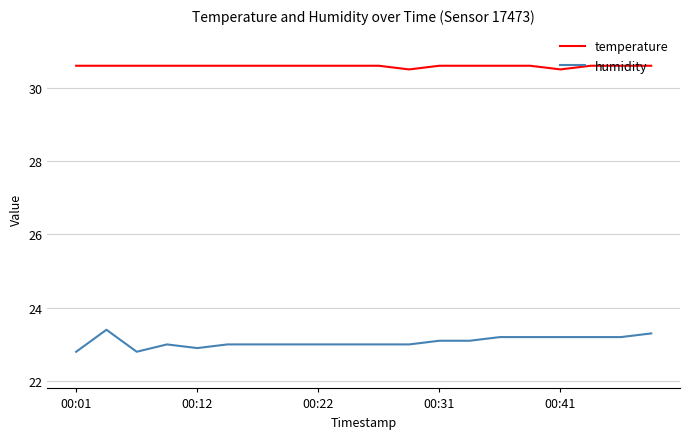

Reading left to right, what are all the values shown in this chart?

temperature: 30.6	30.6	30.6	30.6	30.6	30.6	30.6	30.6	30.6	30.6	30.6	30.5	30.6	30.6	30.6	30.6	30.5	30.6	30.6	30.6
humidity: 22.8	23.4	22.8	23.0	22.9	23.0	23.0	23.0	23.0	23.0	23.0	23.0	23.1	23.1	23.2	23.2	23.2	23.2	23.2	23.3